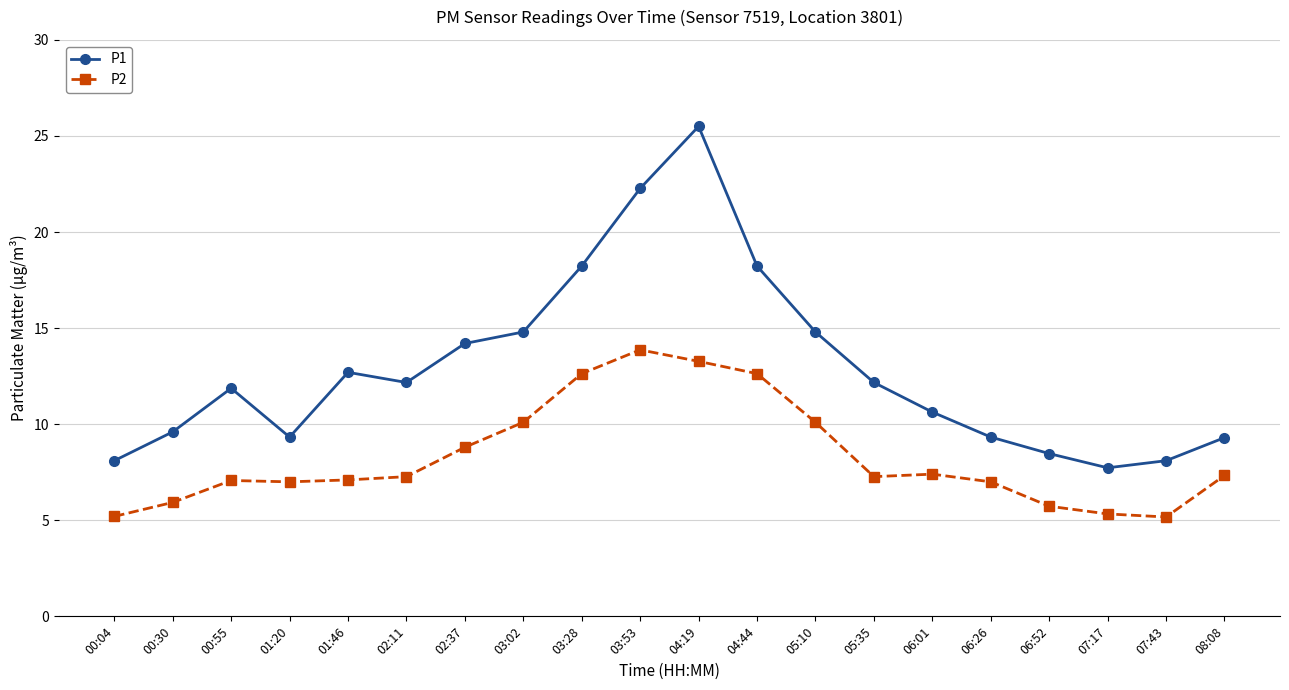

Between 01:20 and 03:53, which series saw the biggest shift?

P1